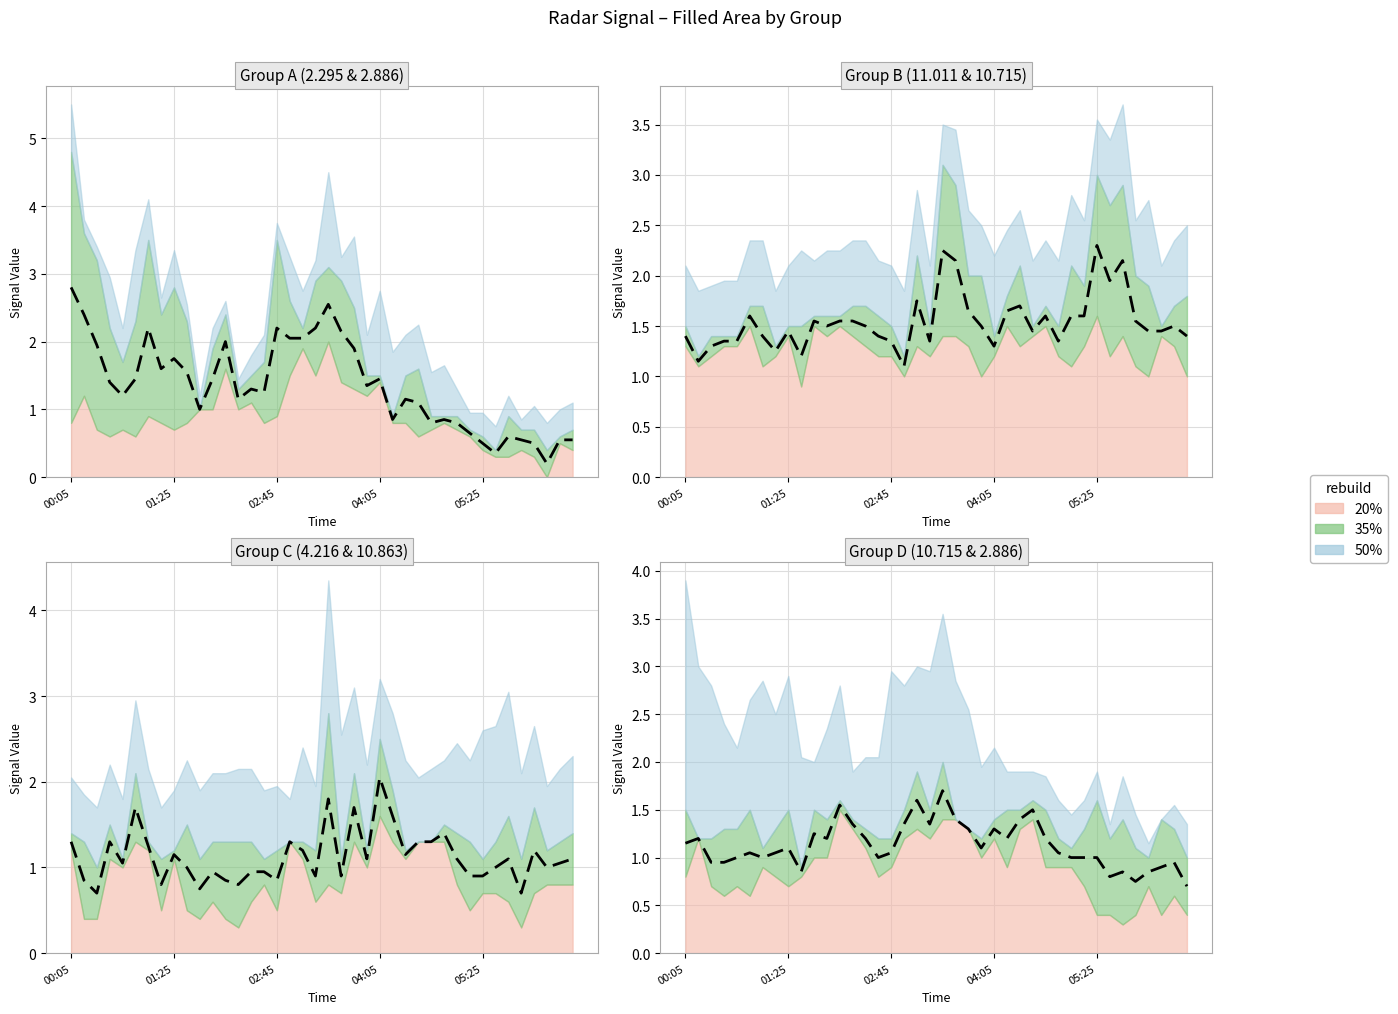

After their last crossing, which series has the higher values: 2.295 or 10.715?

10.715